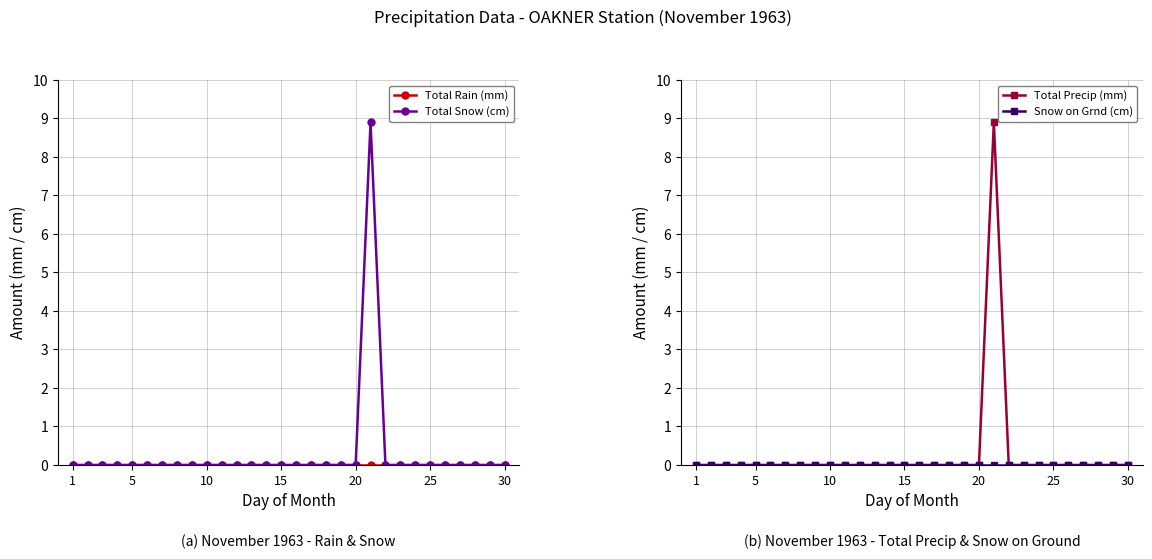

How many values in Total Precip (mm) are above zero?

1